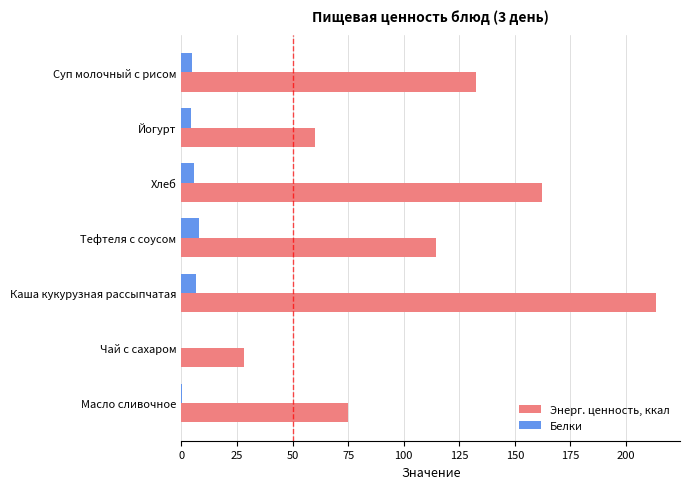

Which series has the largest total across all categories?

Энерг. ценность, ккал